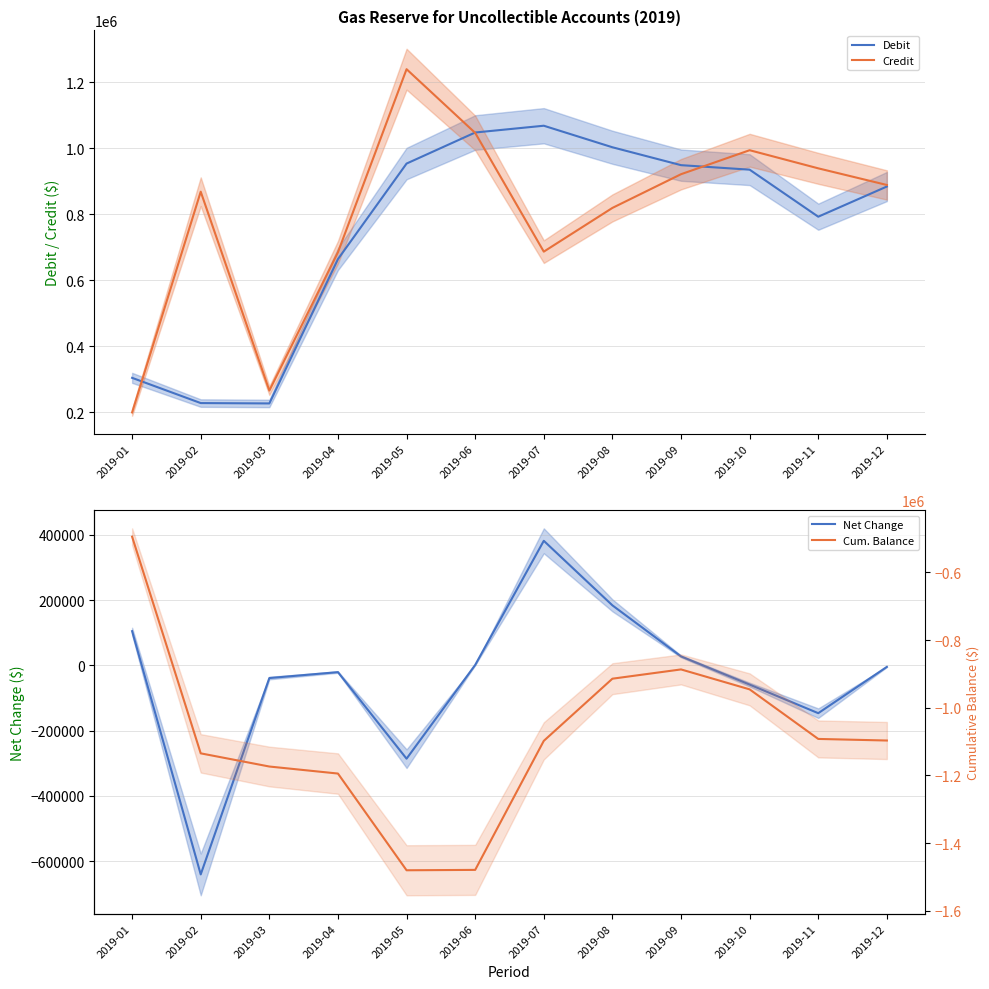

What is the greatest value displayed?

1239288.7